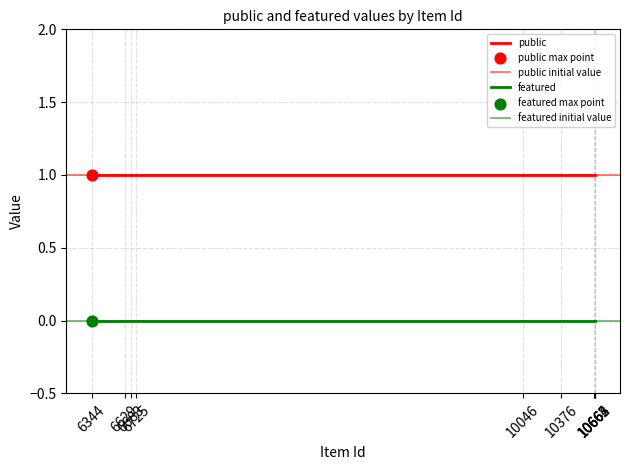

Which series reaches the maximum Y coordinate?

public